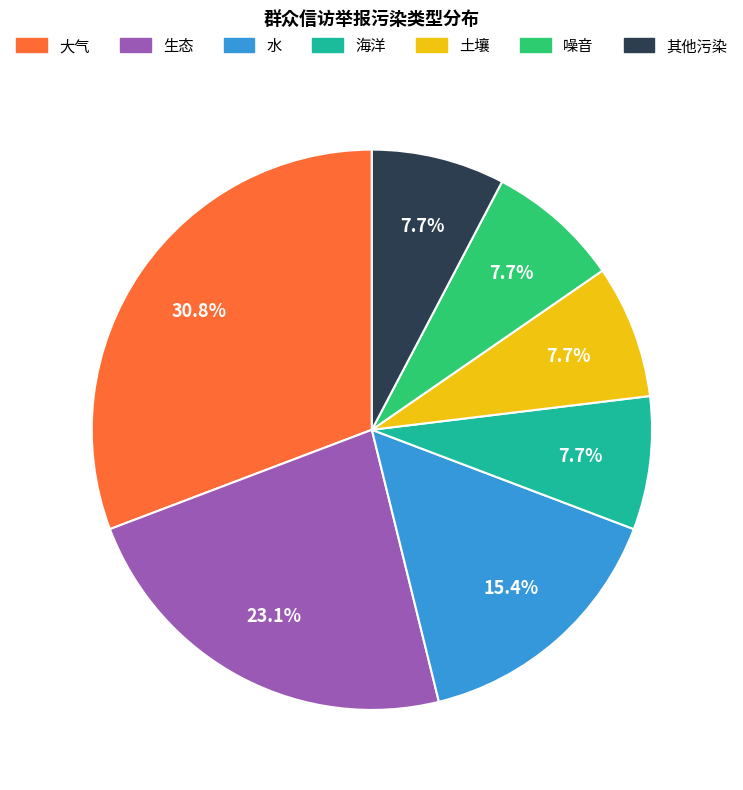

Is there any slice that represents more than half of the pie?

No